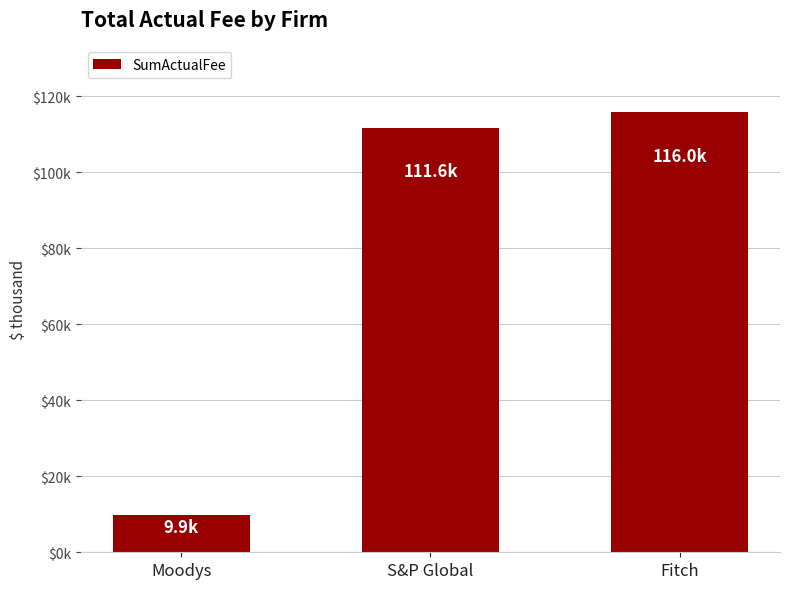

What is the sum of all values?

237517